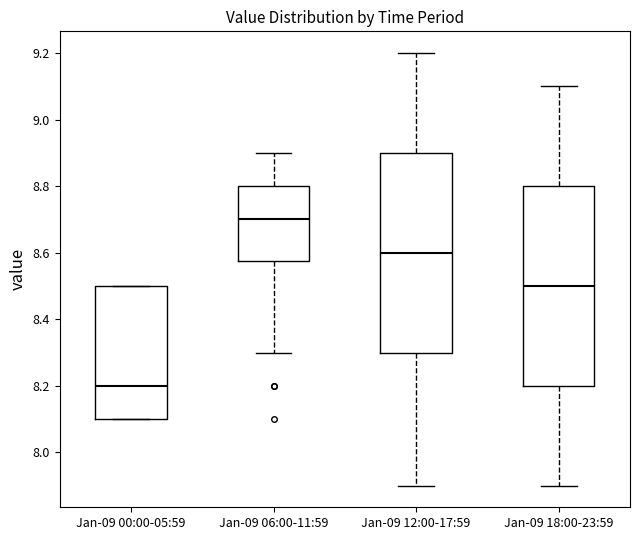

Which box has the highest median line?

Jan-09 06:00-11:59